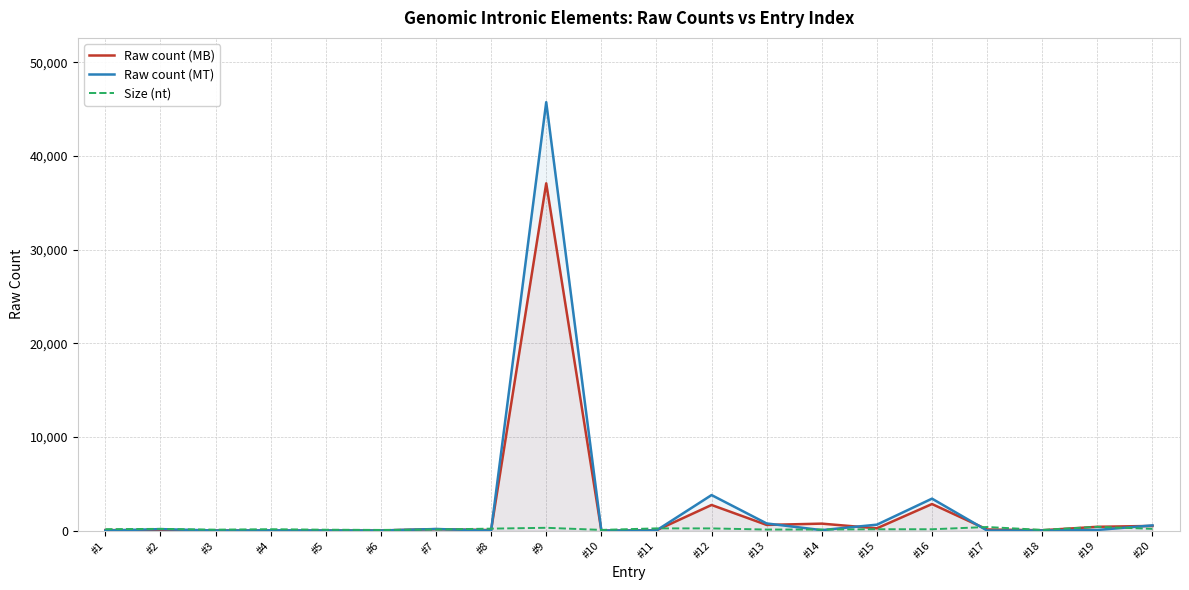

What is the difference between the maximum and second lowest values in the Raw count (MB) series?

37067